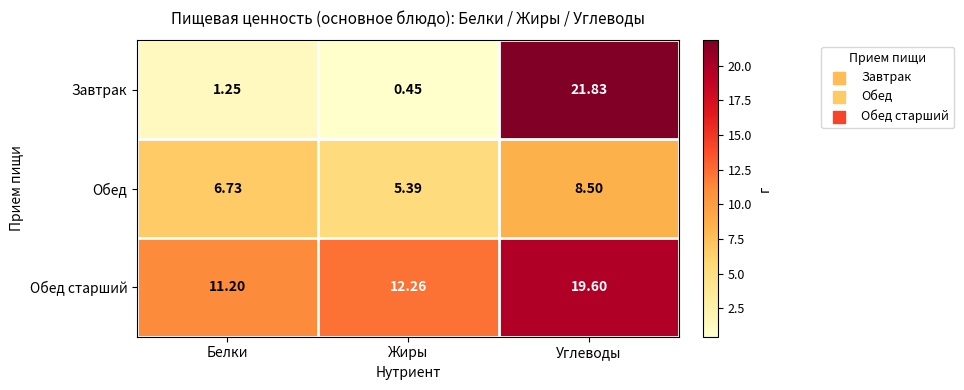

Which series has the largest range (max minus min)?

Завтрак